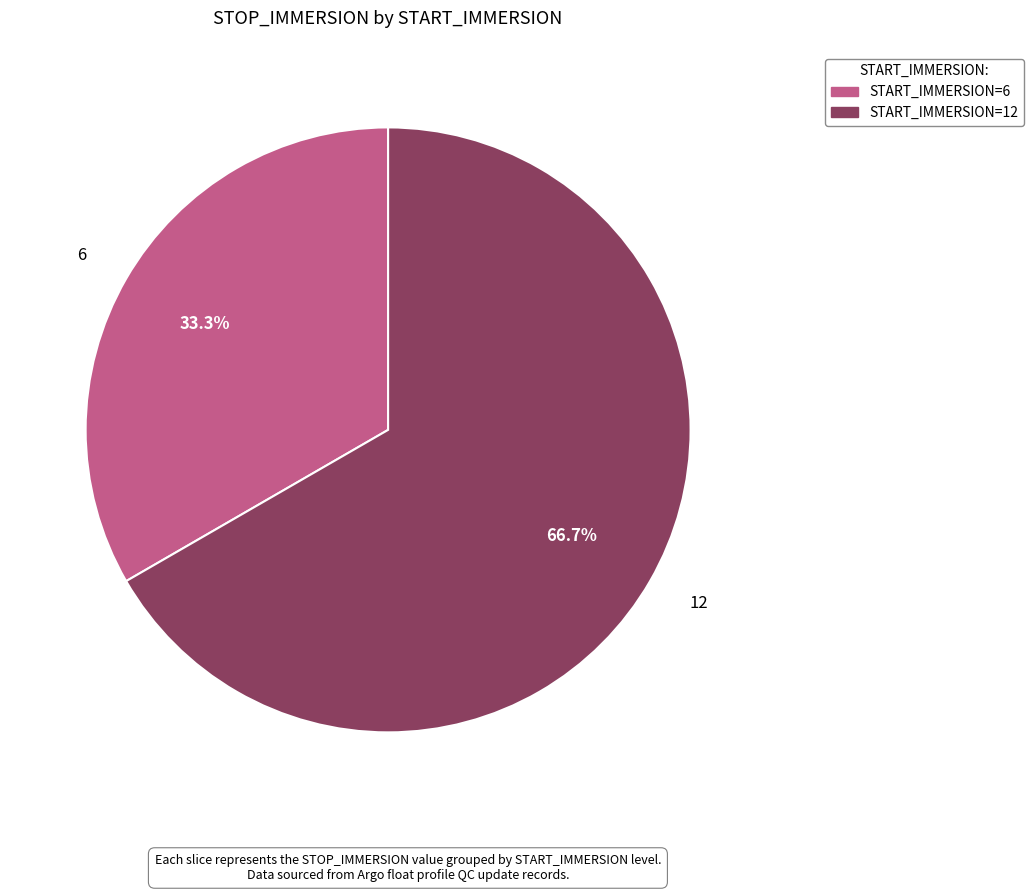

How many segments does this pie chart have?

2